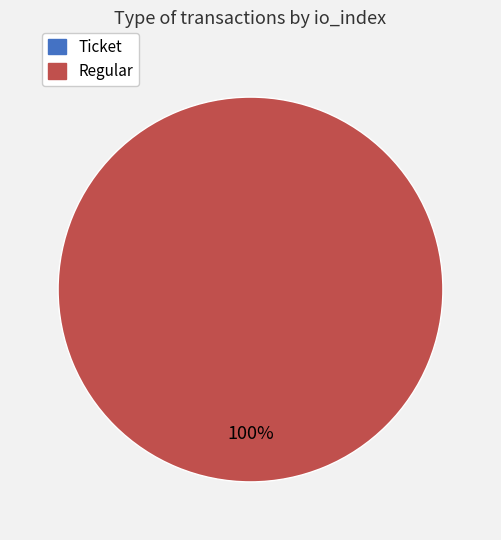

To the nearest percent, what is the difference between the largest and smallest slice percentages?

100%